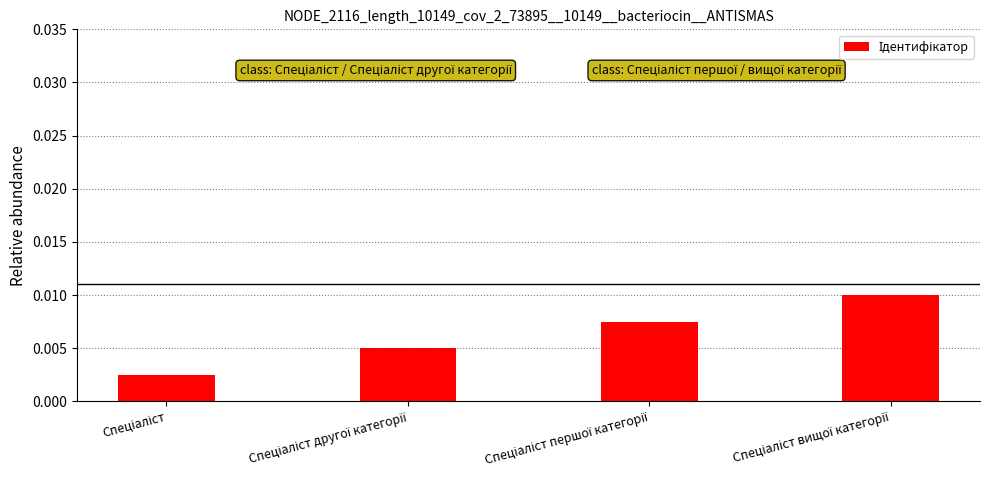

How many values are between 0 and 1?

4